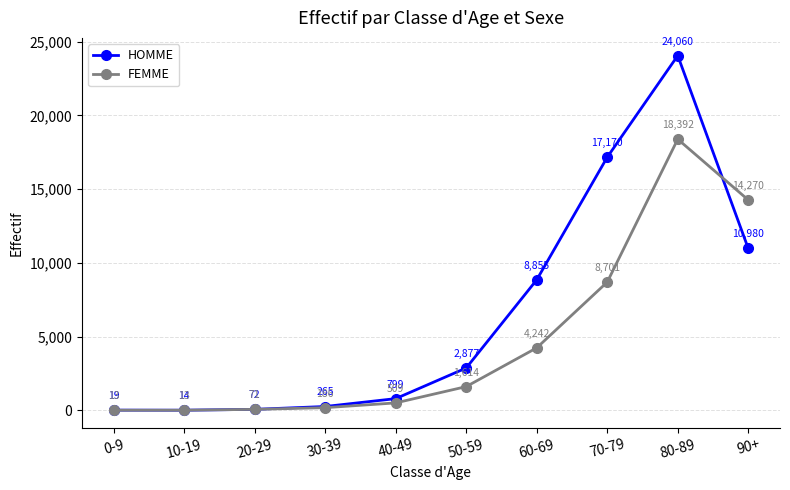

What is the average value of the FEMME series?

4801